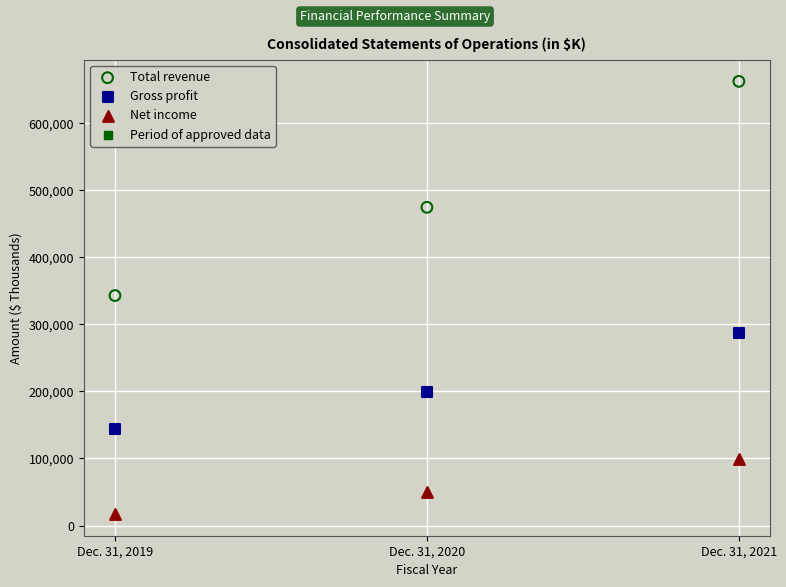

Which series has the widest spread of Y values?

Total revenue